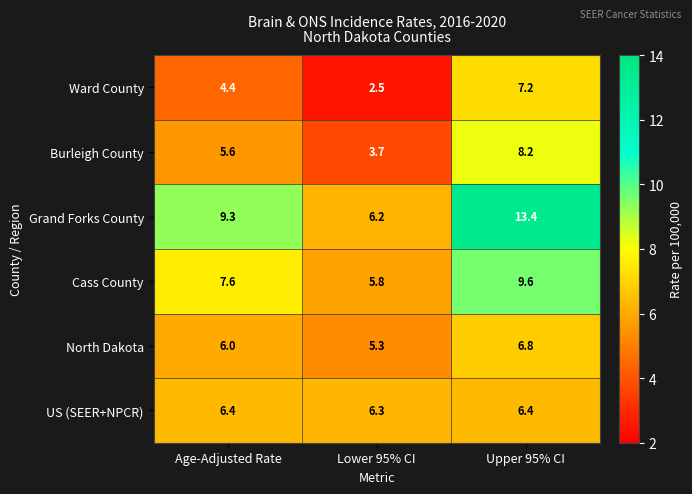

How many series are shown in this chart?

6